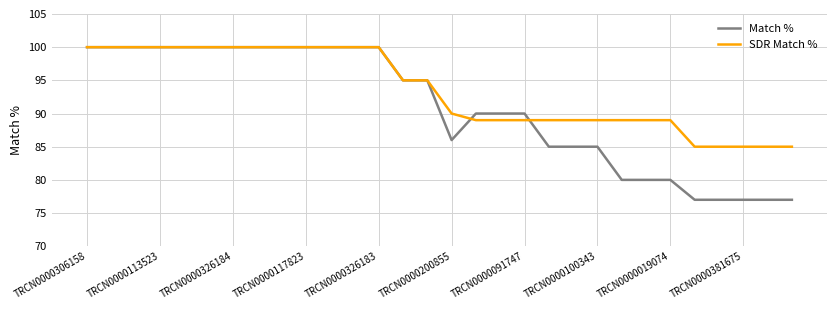

Which series has the largest total across all categories?

SDR Match %